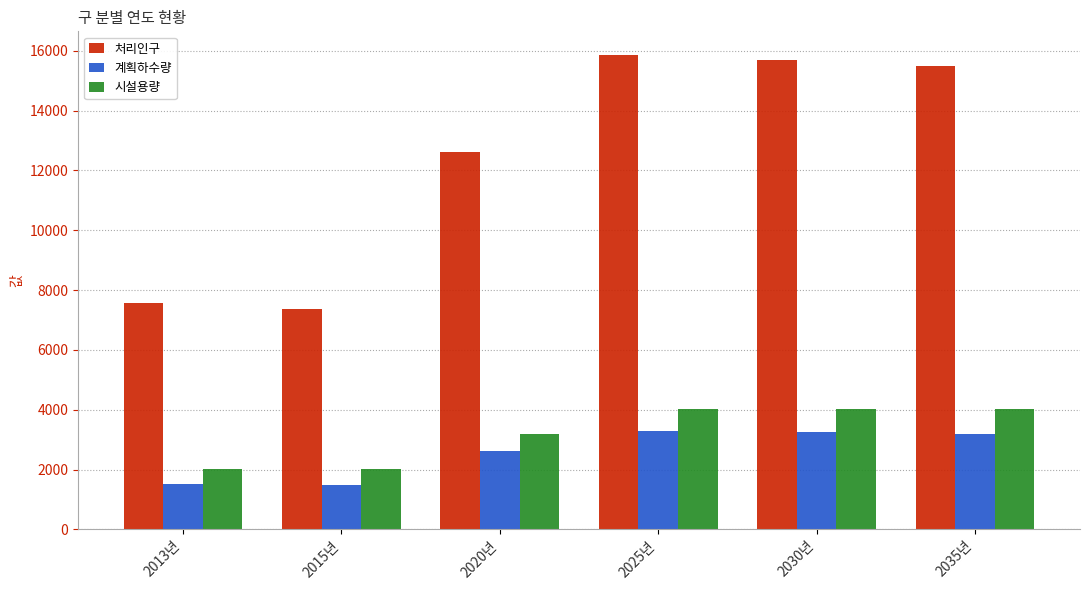

True or false: 시설용량 has a value of 2775 at 2015년.

False